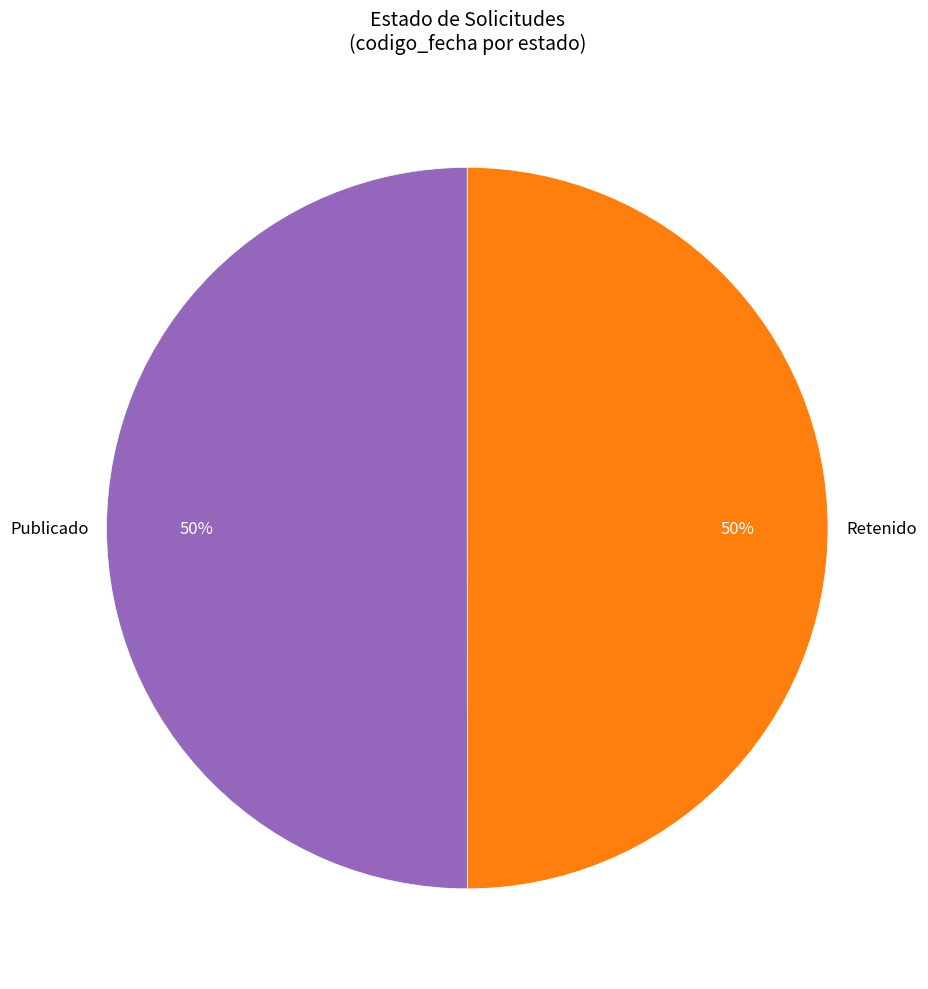

What is the ratio of the value at Publicado to the value at Retenido?

1.0